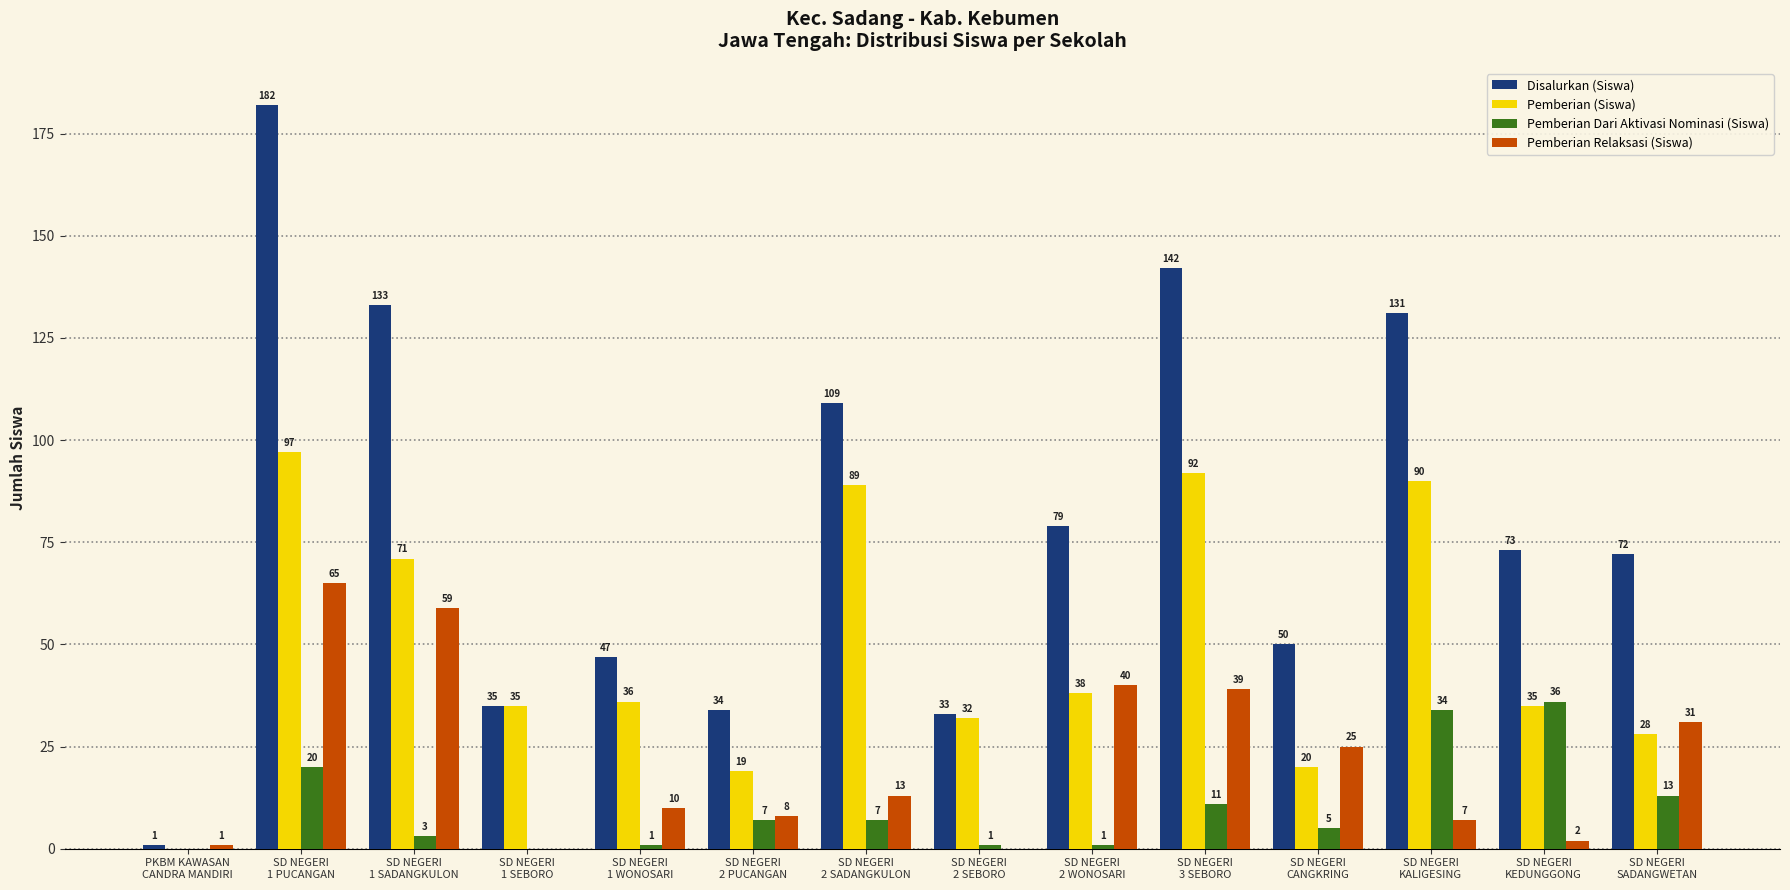

What is the maximum value shown in the chart?

182